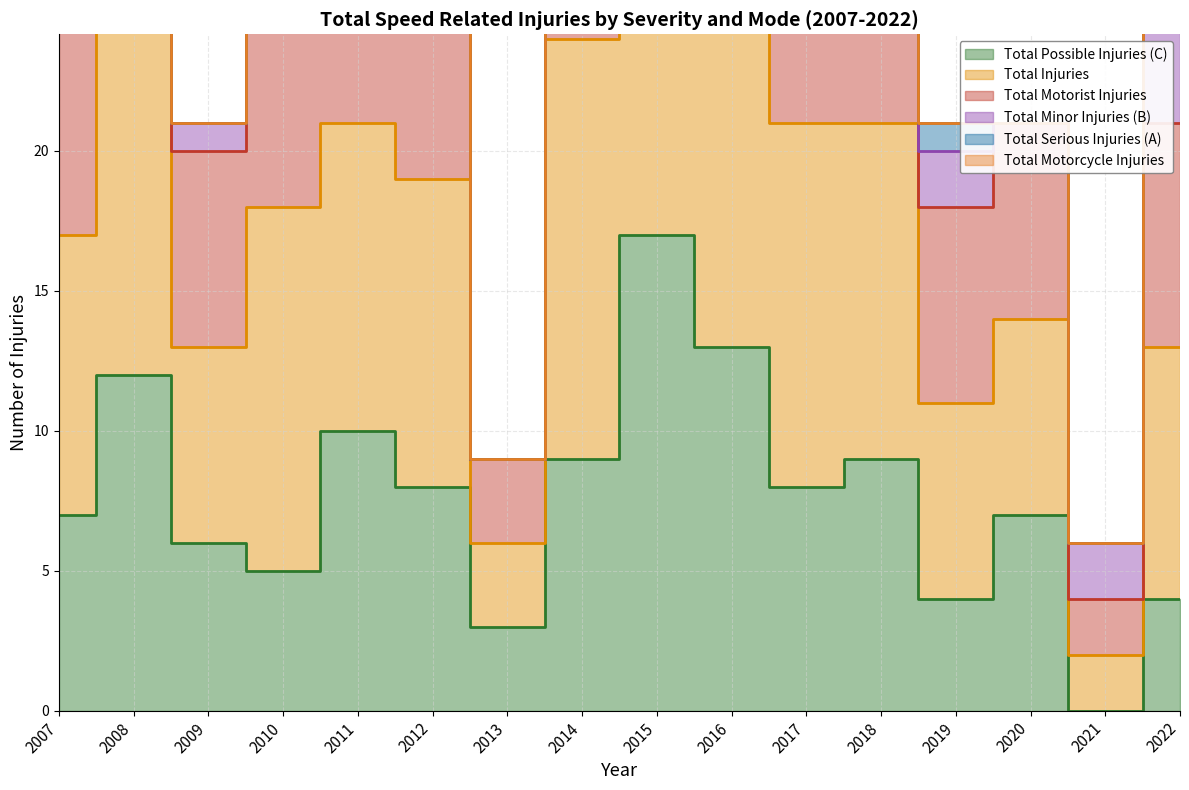

Where is Total Motorist Injuries nearest to the value 34?

2012